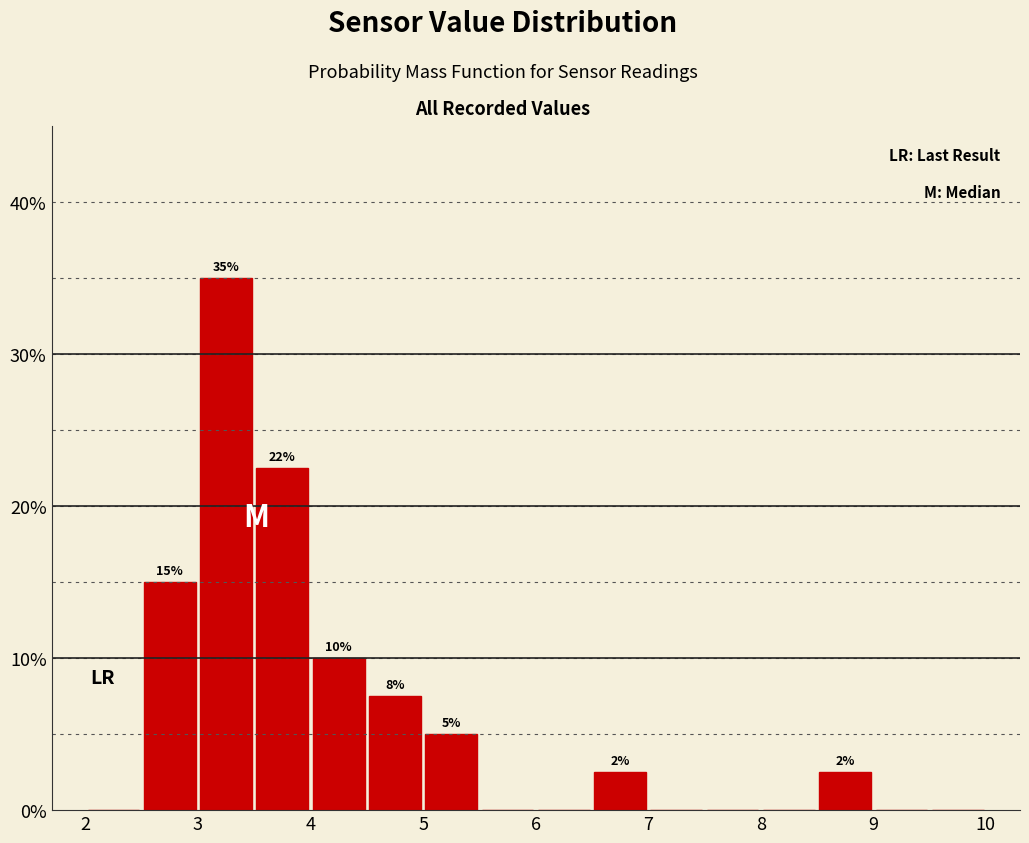

Over which range of the x-axis is the bar tallest?

3.0 to 3.5